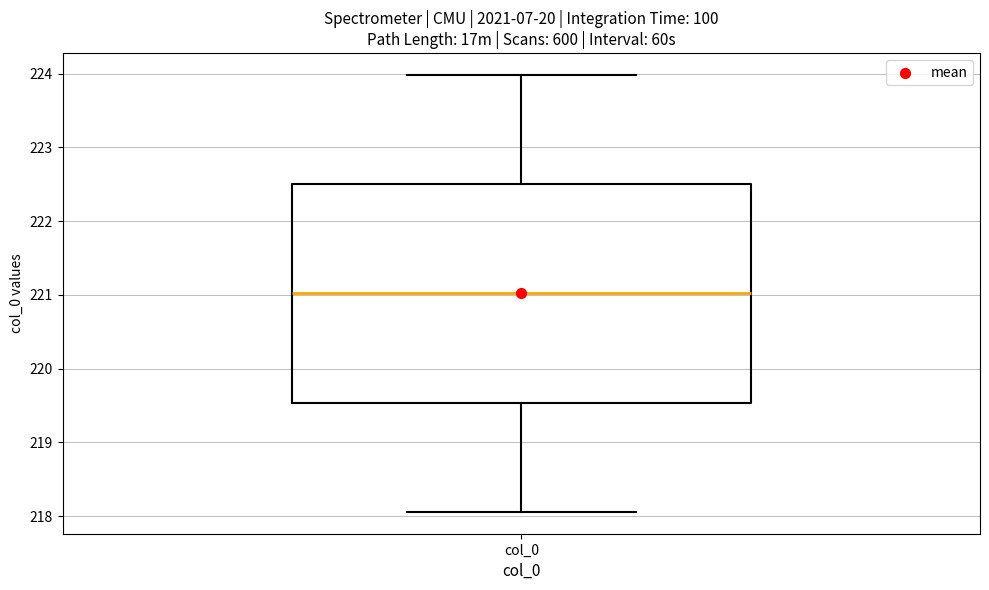

Transcribe this box plot: give where the median line is, the range the box spans, and where the two whiskers end, as read against the y-axis. The values are not printed on the chart, so give them approximately, as read against the axis.

median 221.0, box 219.5 to 222.5, whiskers 218.1 to 224.0